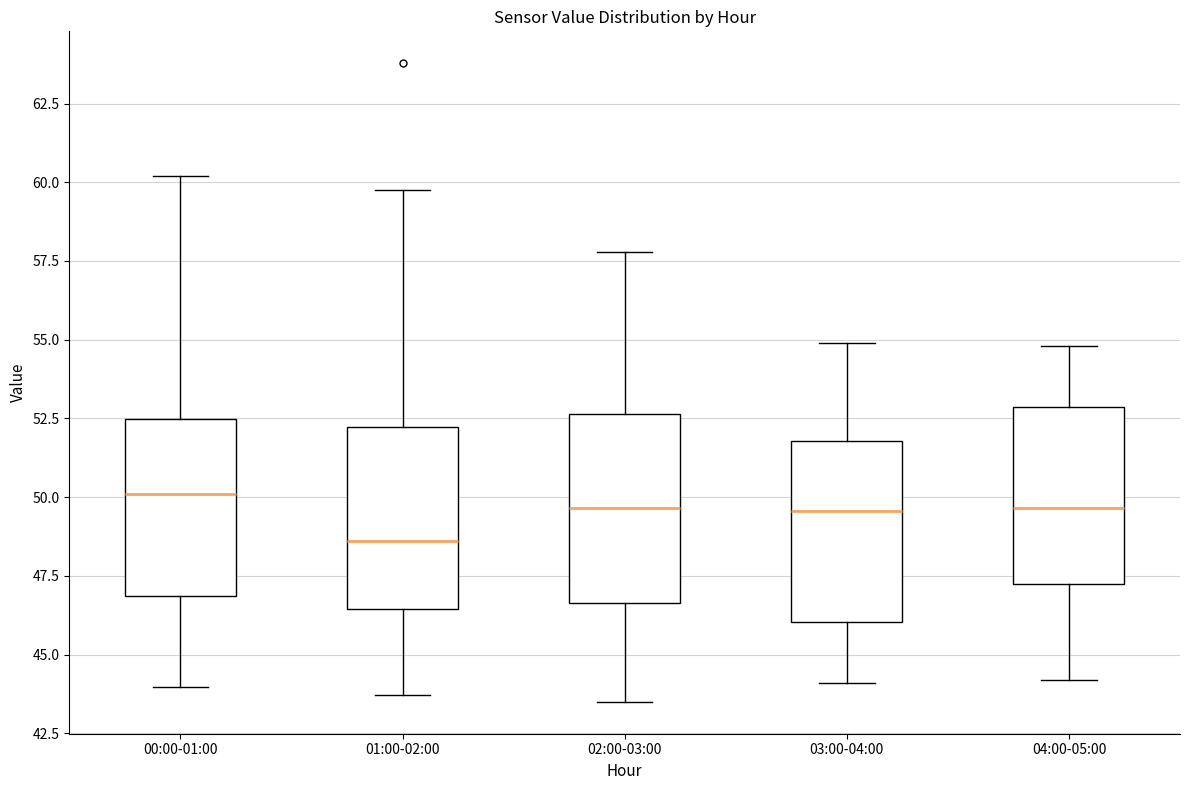

Reading left to right, read every box against the y-axis: the position of its median line, the range the box covers, and the ends of its whiskers. The values are not printed on the chart, so give them approximately, as read against the axis.

00:00-01:00: median 50.0, box 47.0 to 52.5, whiskers 44.0 to 60.0
01:00-02:00: median 48.5, box 46.5 to 52.0, whiskers 43.5 to 60.0
02:00-03:00: median 49.5, box 46.5 to 52.5, whiskers 43.5 to 58.0
03:00-04:00: median 49.5, box 46.0 to 52.0, whiskers 44.0 to 55.0
04:00-05:00: median 49.5, box 47.5 to 53.0, whiskers 44.0 to 55.0